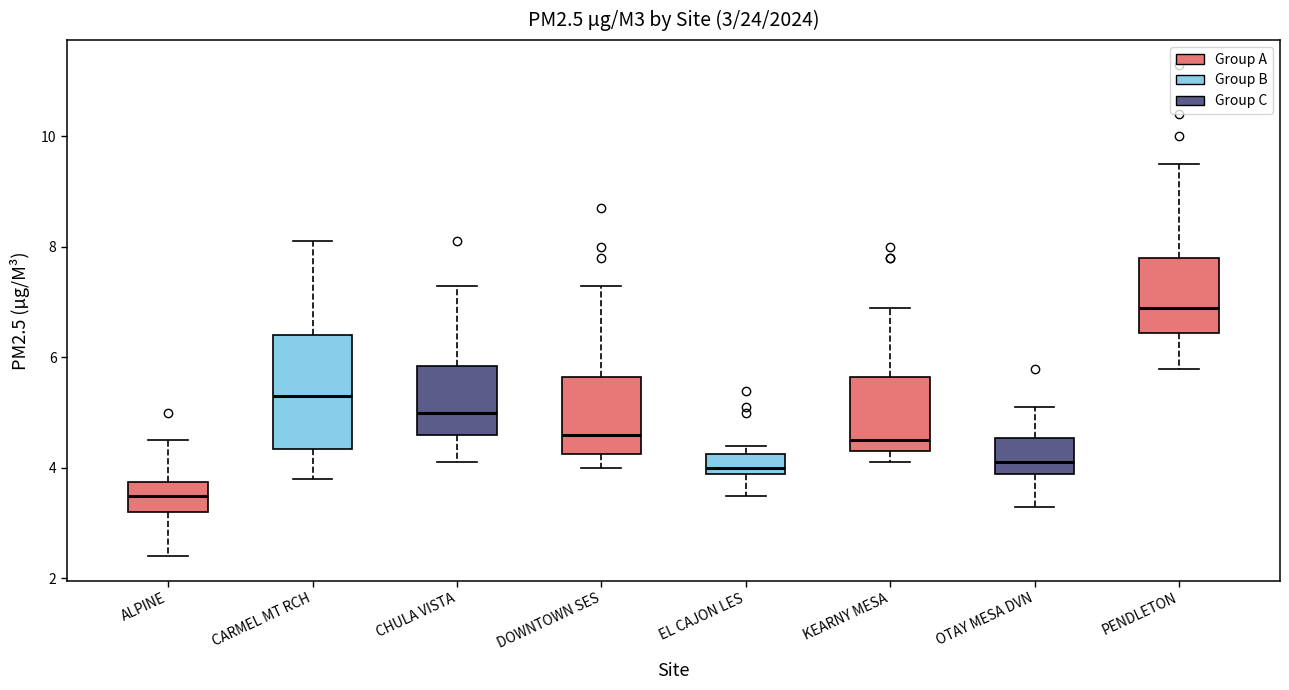

Which box has the lowest median line?

ALPINE